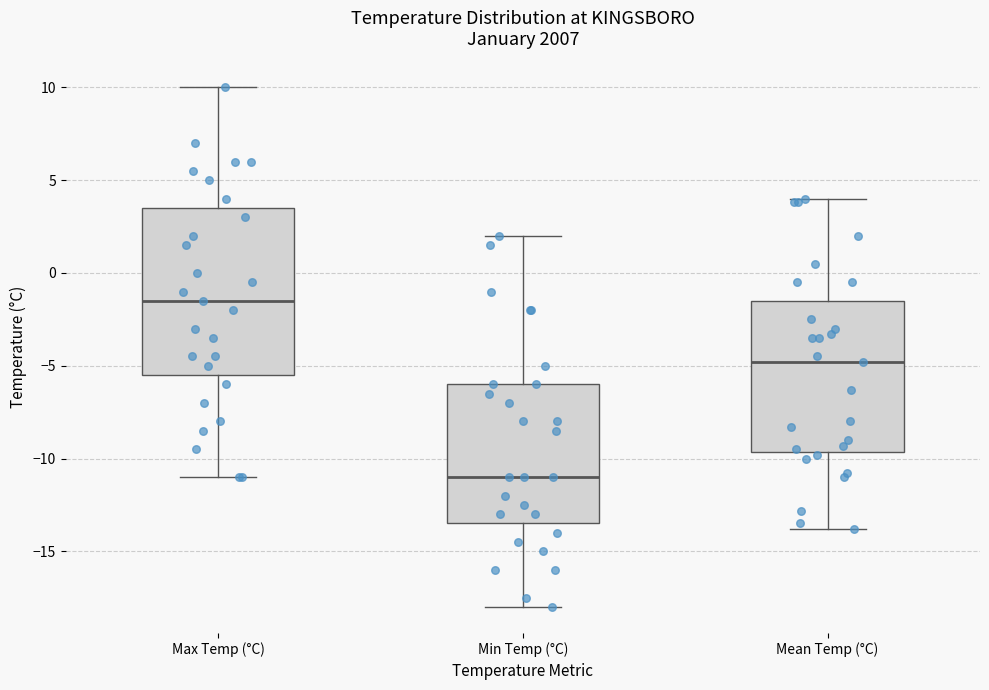

Which box has the lowest median line?

Min Temp (°C)